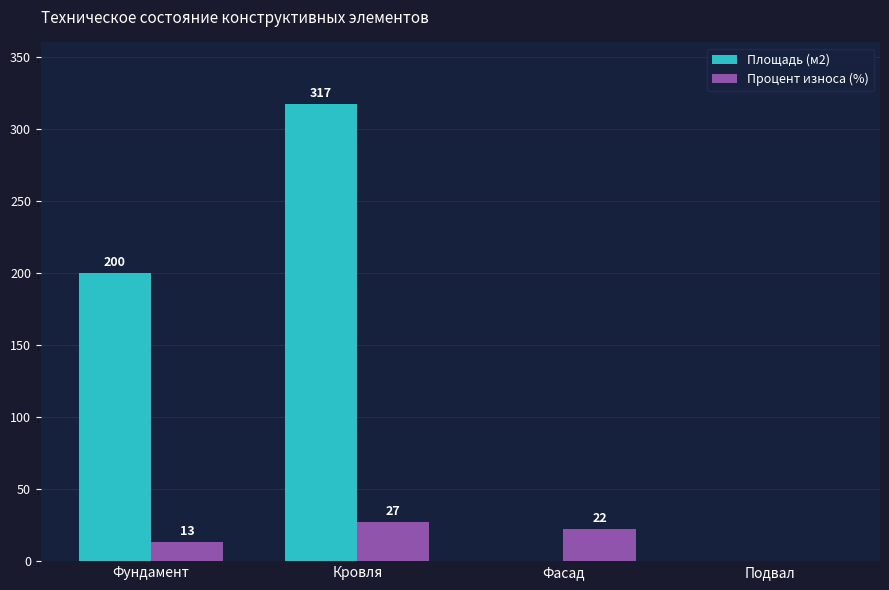

Reading right to left, what are all the values shown in this chart?

Площадь (м2): Подвал=0	Фасад=0	Кровля=317	Фундамент=200
Процент износа (%): Подвал=0	Фасад=22	Кровля=27	Фундамент=13